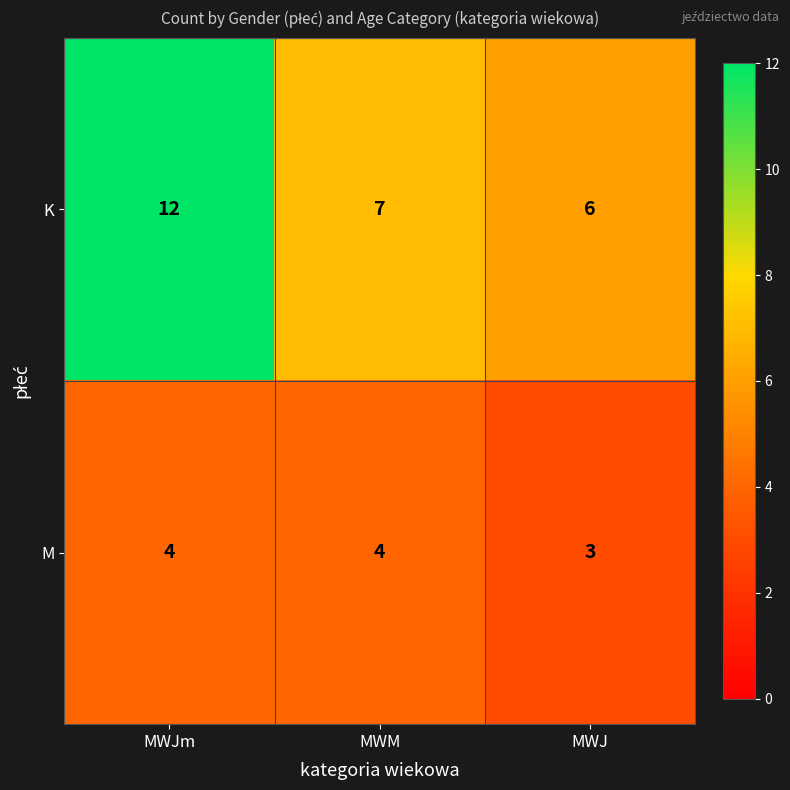

List the series in order of their overall mean, lowest first.

M, K